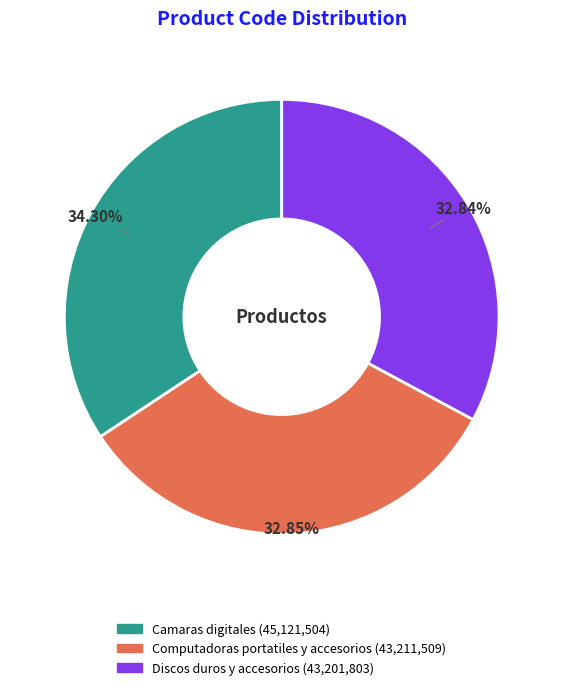

How many slices are in this pie chart?

3